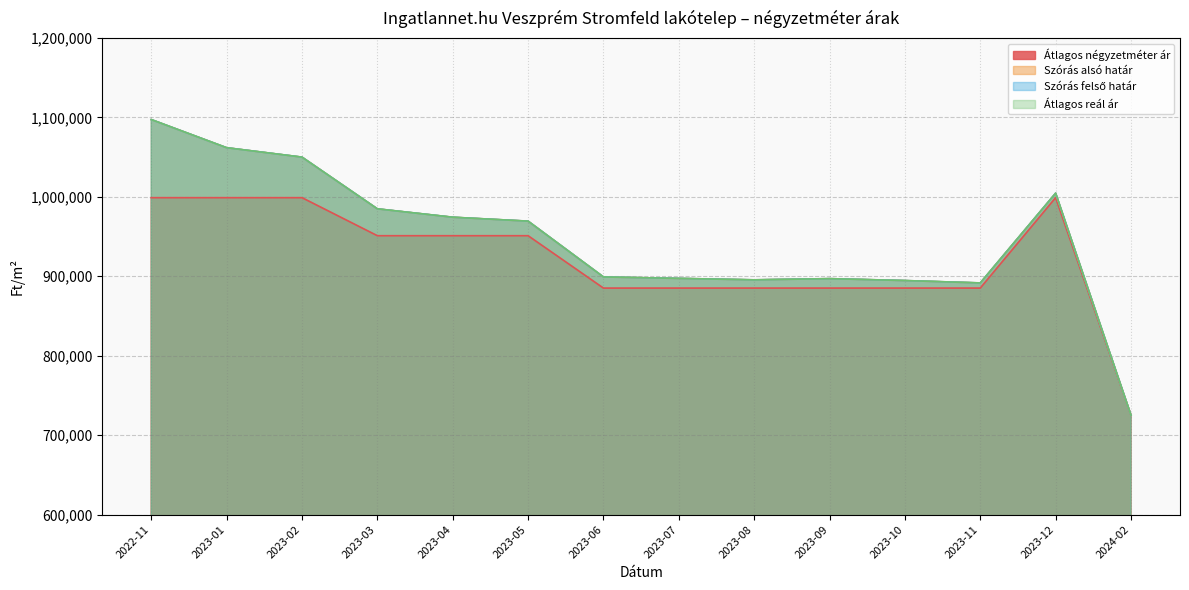

Count the Átlagos négyzetméter ár values in the range 885106 to 998936.

13